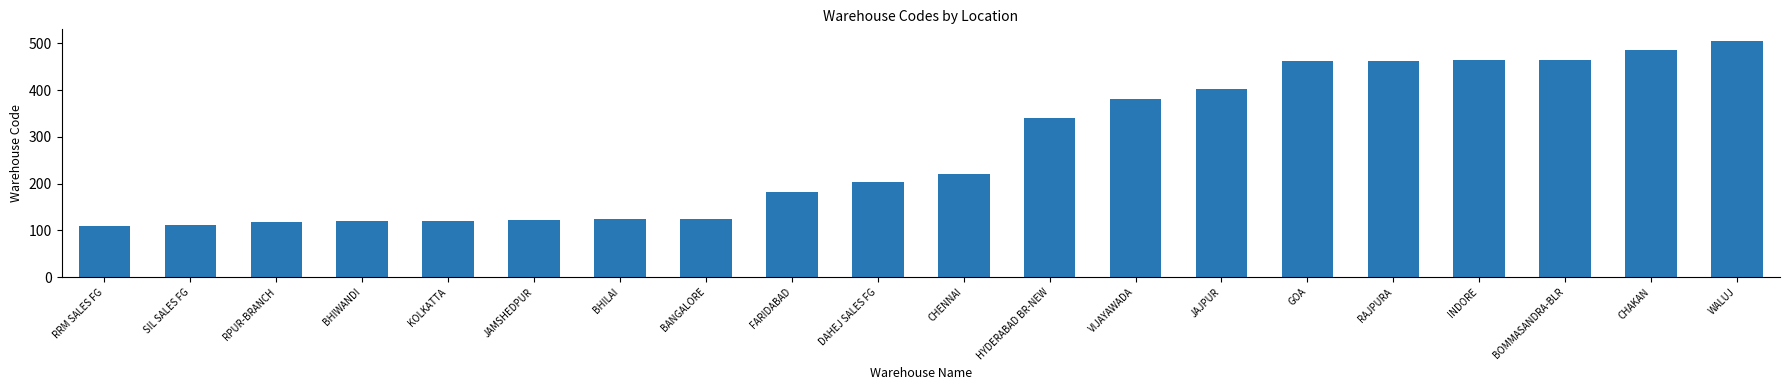

Between FARIDABAD and JAMSHEDPUR, which is larger?

FARIDABAD